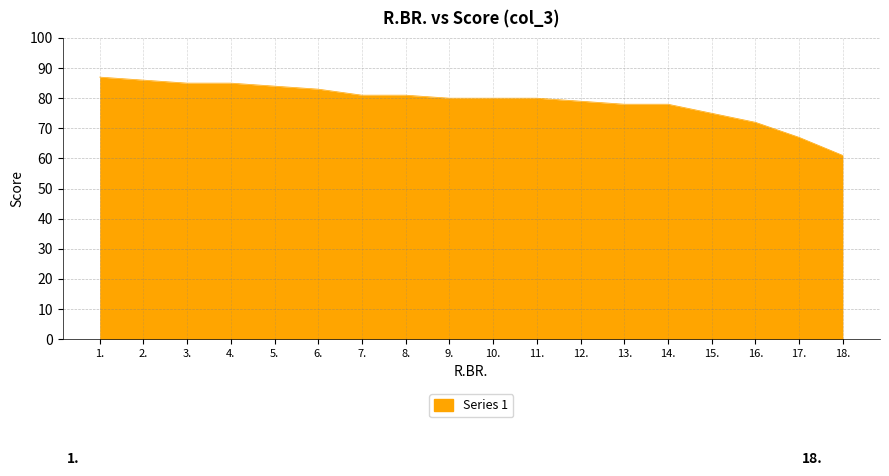

Reading right to left, what are all the values shown in this chart?

18.=61	17.=67	16.=72	15.=75	14.=78	13.=78	12.=79	11.=80	10.=80	9.=80	8.=81	7.=81	6.=83	5.=84	4.=85	3.=85	2.=86	1.=87